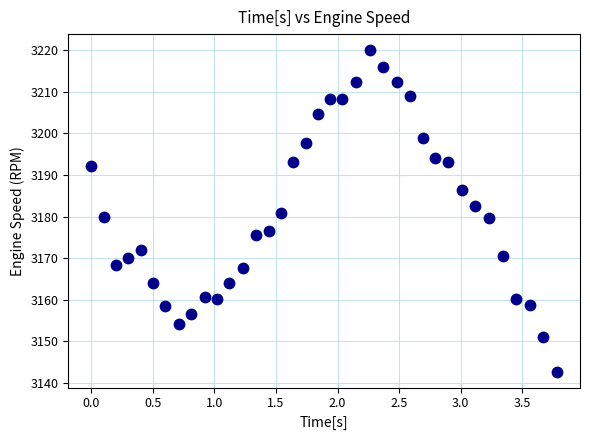

What is the range of X values (max minus min)?

3.8